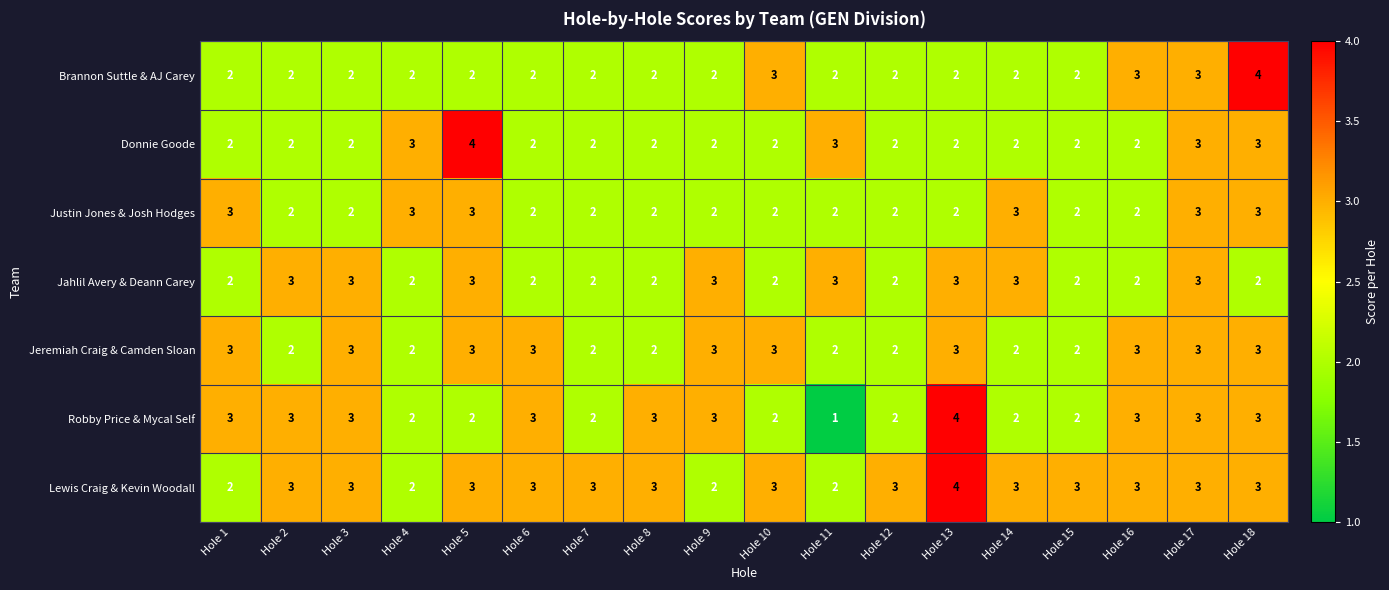

The value of Jeremiah Craig & Camden Sloan at Hole 5 is 3. True or false?

True